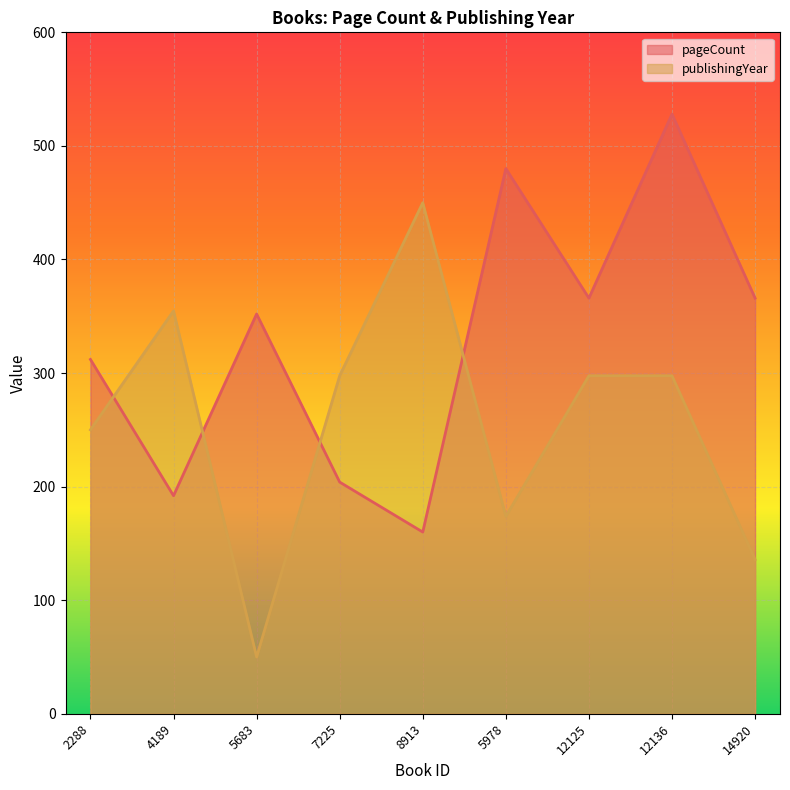

In publishingYear, how many points are higher than both neighbors (excluding endpoints)?

2